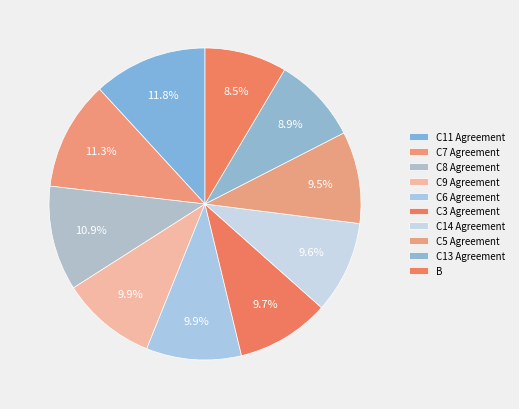

To the nearest percent, what portion does C6 Agreement represent?

10%